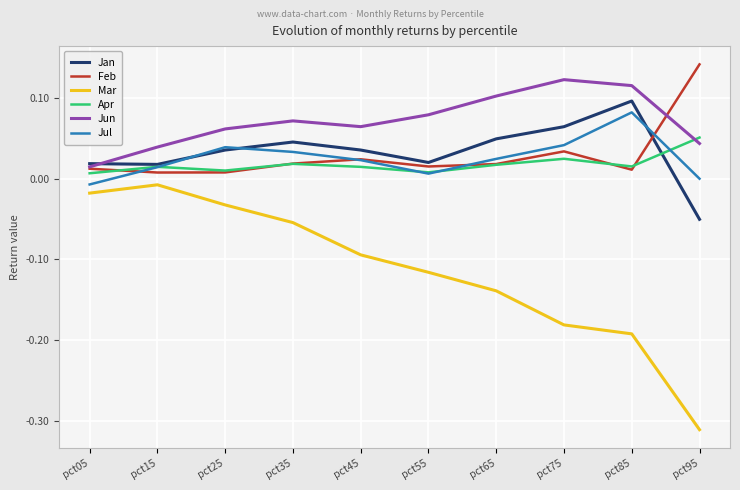

What is the difference between the highest and lowest values at pct55?

0.2